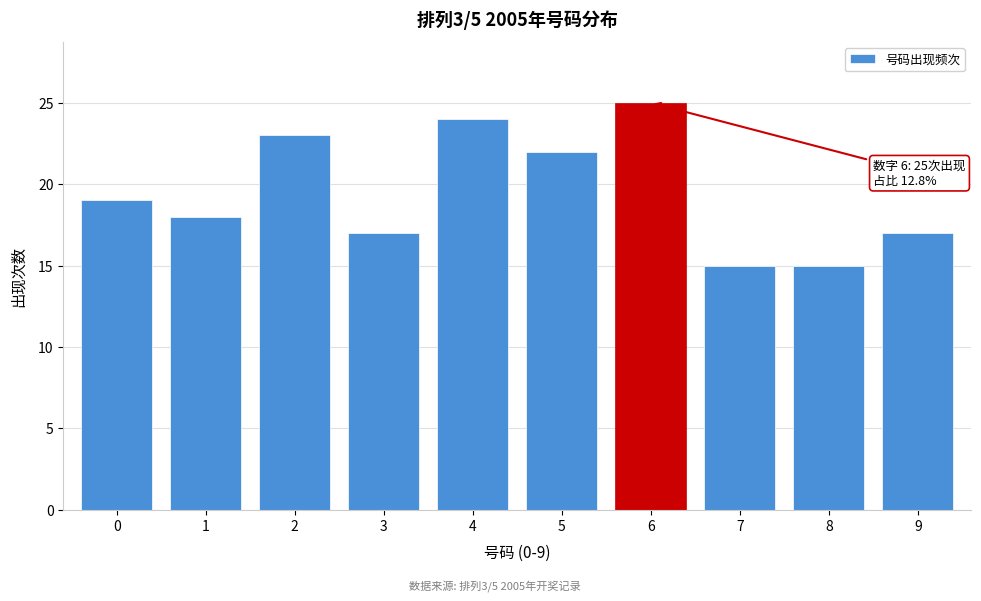

Reading left to right, what are all the values shown in this chart?

0=19	1=18	2=23	3=17	4=24	5=22	6=25	7=15	8=15	9=17